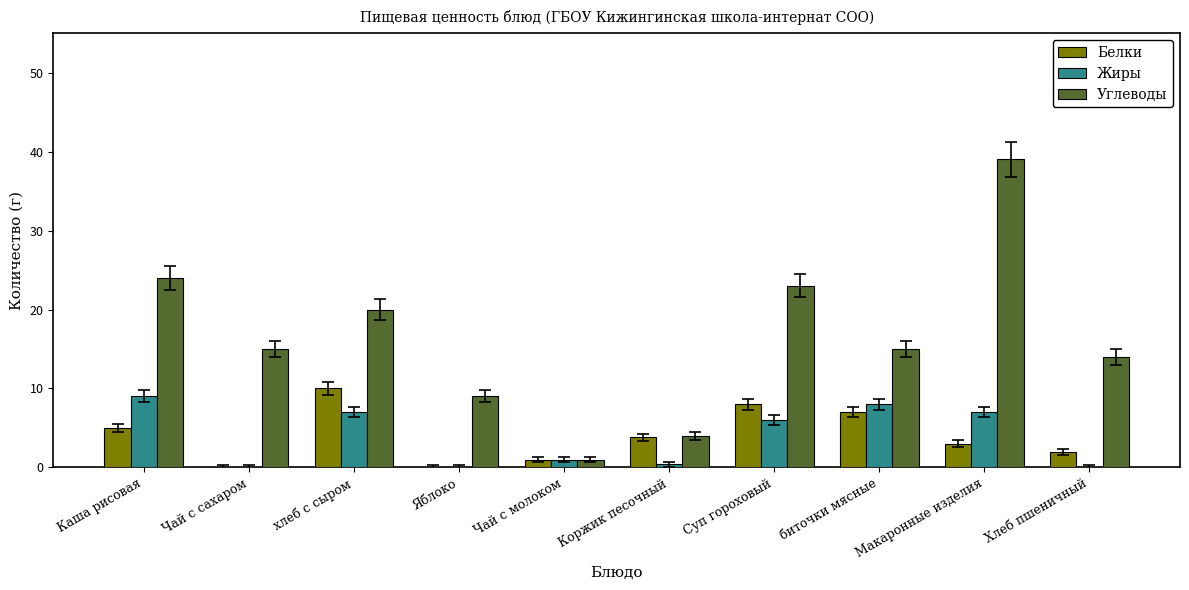

How many categories are shown in the chart?

10